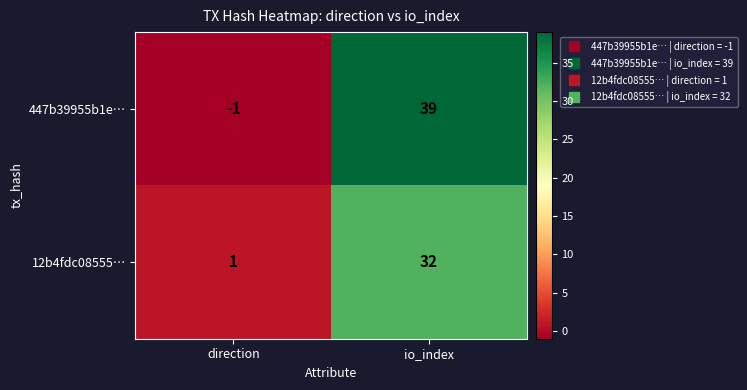

At how many categories does at least one series exceed 14?

1